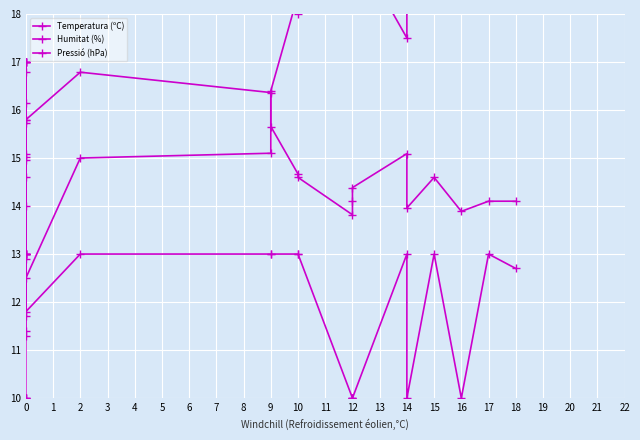

Between 0 and 9, which series saw the biggest shift?

Temperatura (ºC)